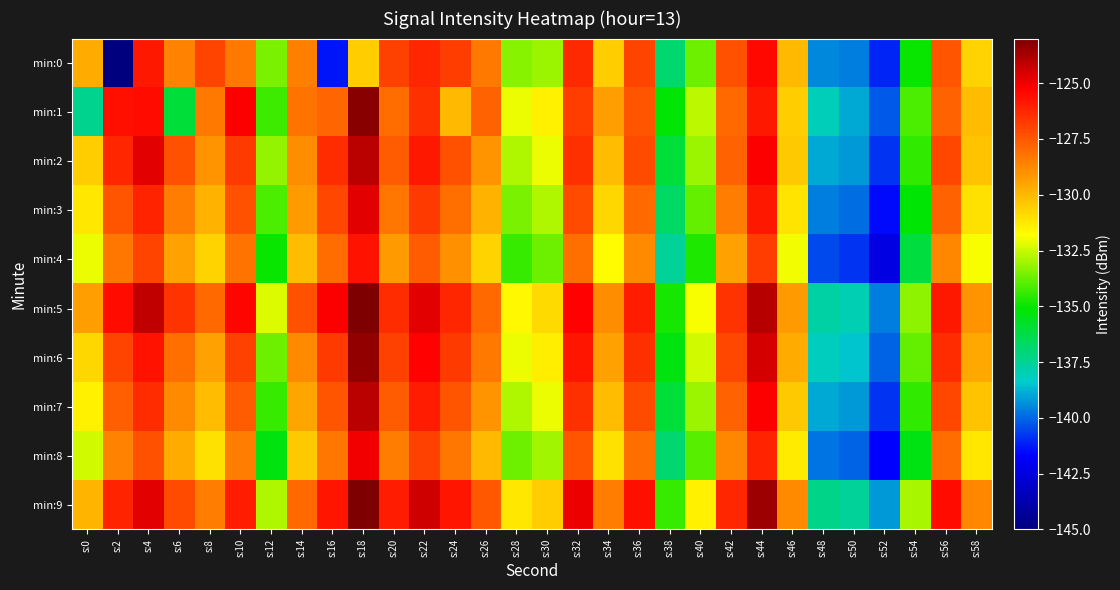

Which series has the widest spread of values?

min:0